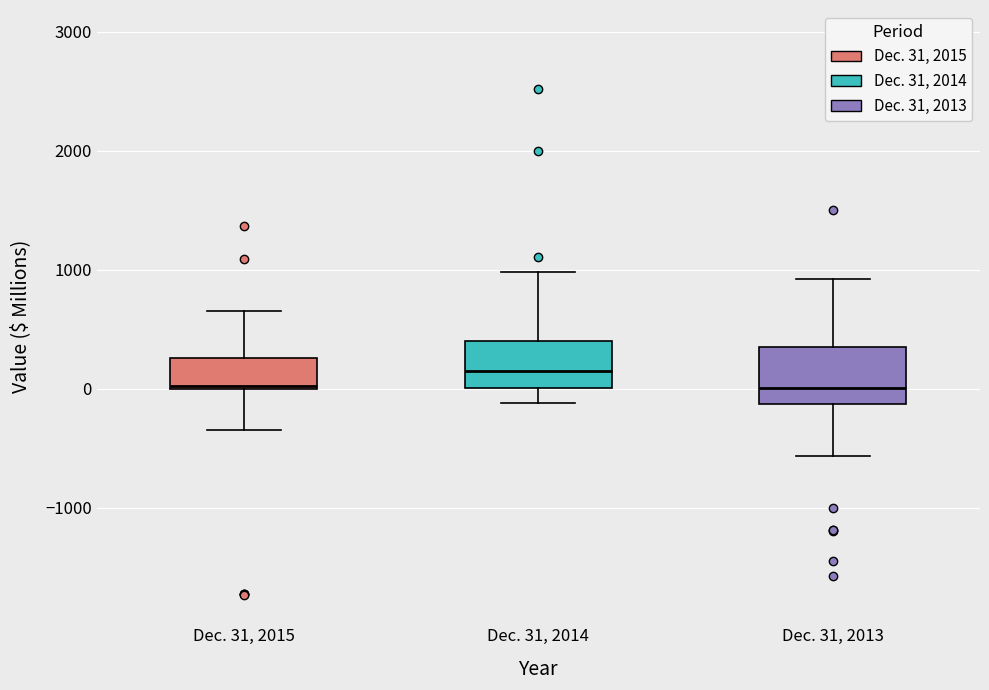

Reading left to right, read every box against the y-axis: the position of its median line, the range the box covers, and the ends of its whiskers. The values are not printed on the chart, so give them approximately, as read against the axis.

Dec. 31, 2015: median 0, box 0 to 300, whiskers -300 to 700
Dec. 31, 2014: median 100, box 0 to 400, whiskers -100 to 1000
Dec. 31, 2013: median 0, box -100 to 400, whiskers -600 to 900